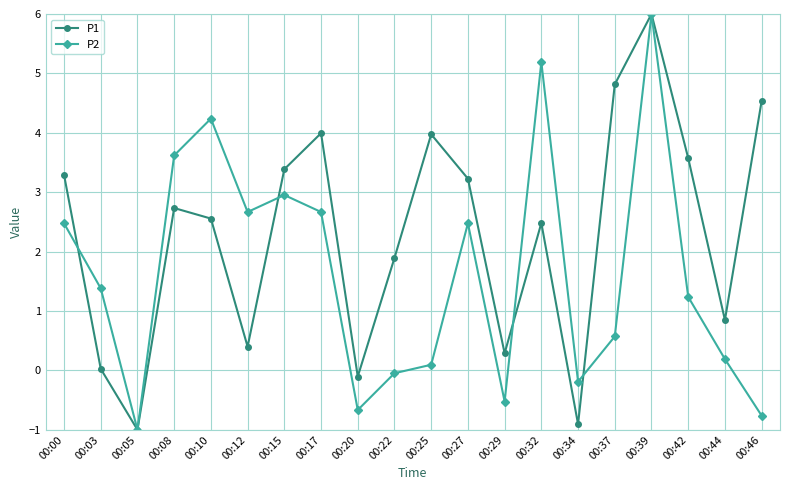

Rank the series at 00:17 from lowest to highest value.

P2, P1